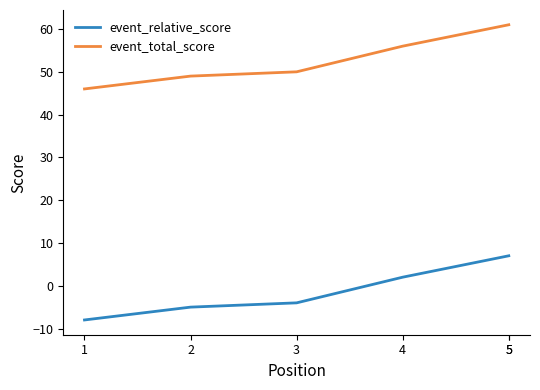

Which category has the lowest value across all series?

1